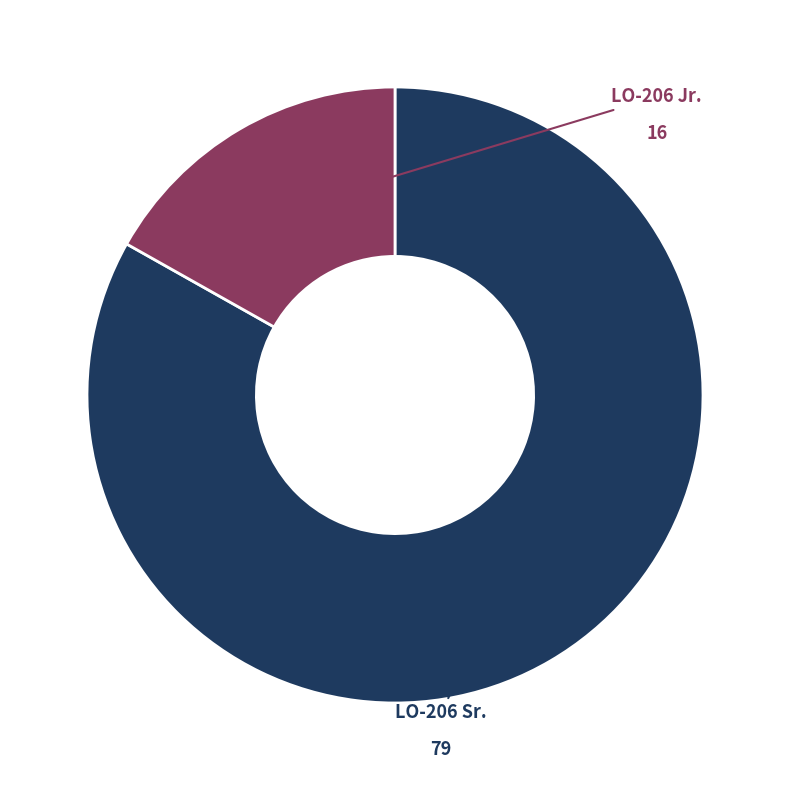

Does any single category account for the majority?

Yes